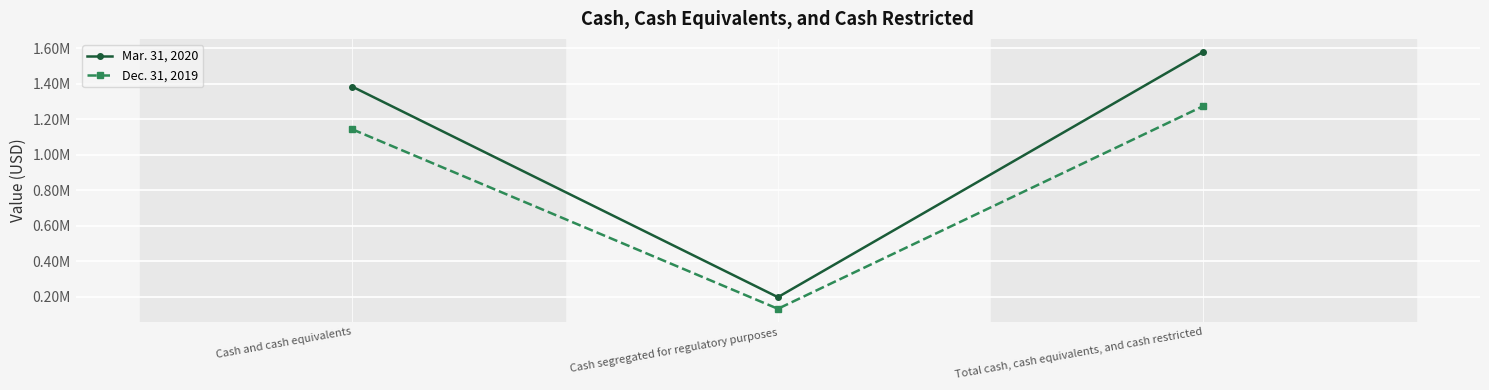

What is the average value of the Dec. 31, 2019 series?

849313